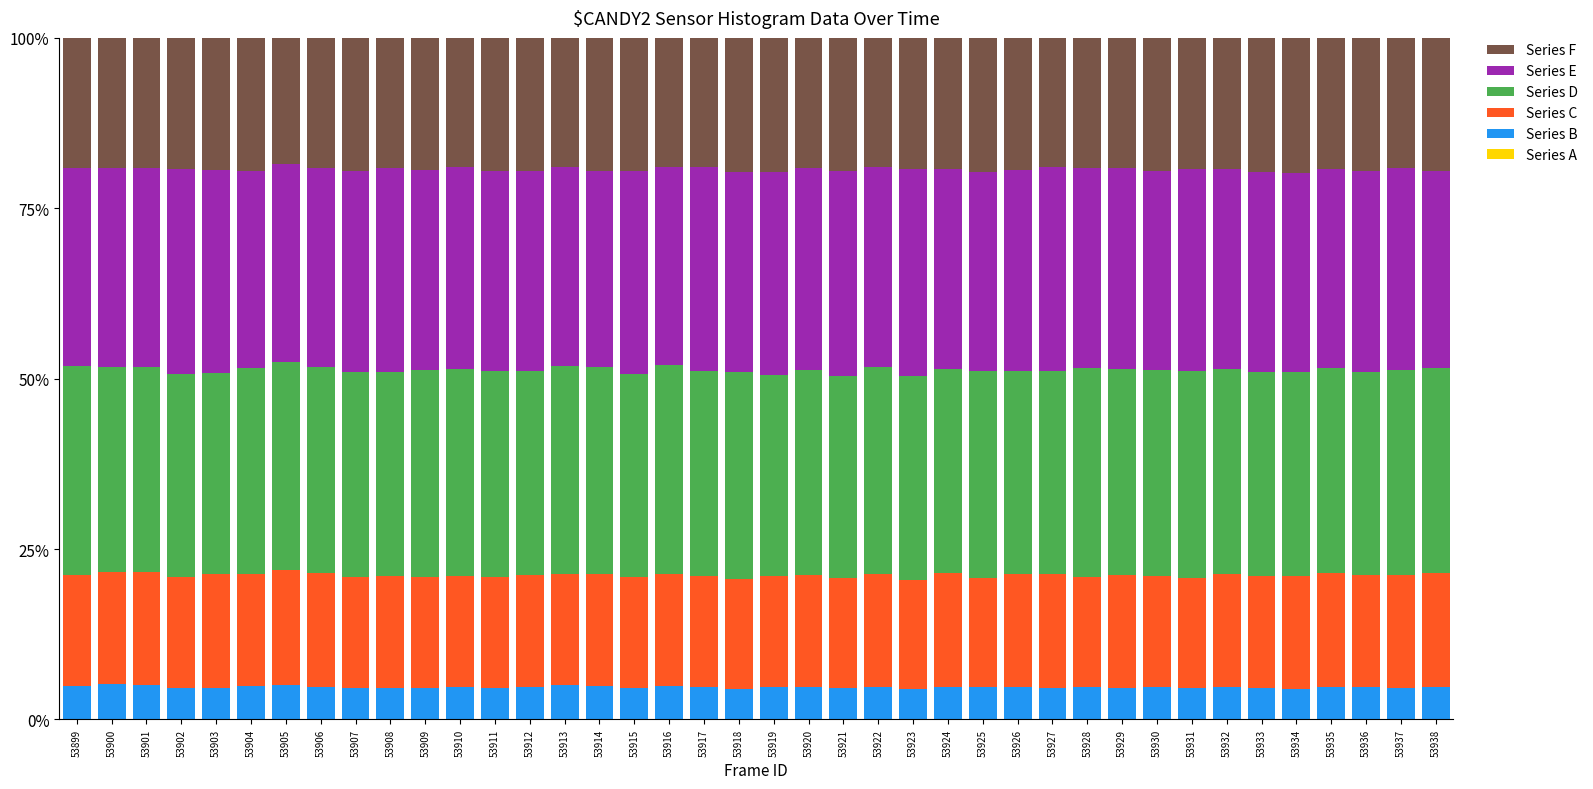

Are the bars horizontal?

No